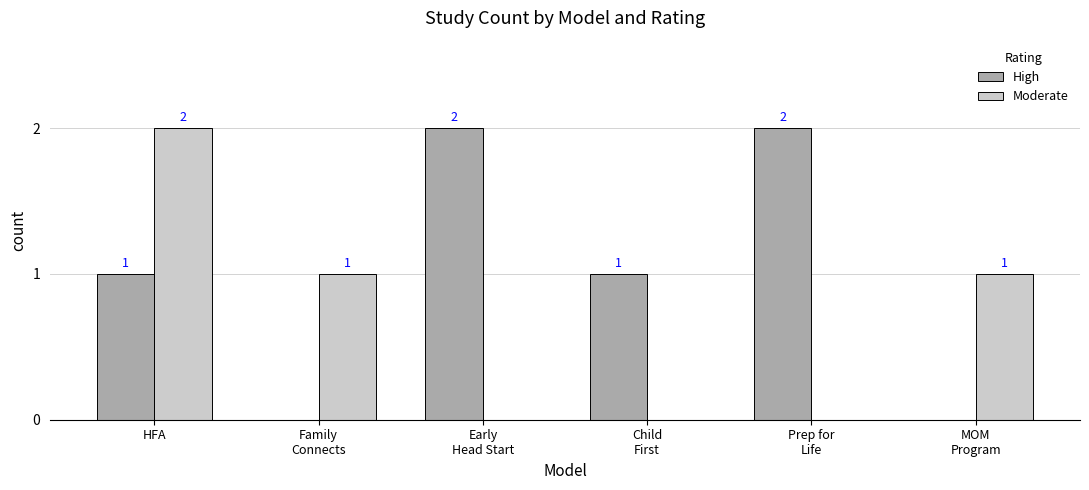

How many groups of bars are there?

6